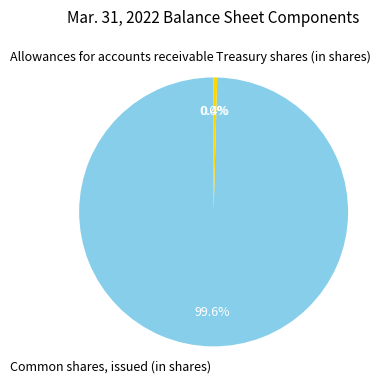

Which slice is the largest?

Common shares, issued (in shares)